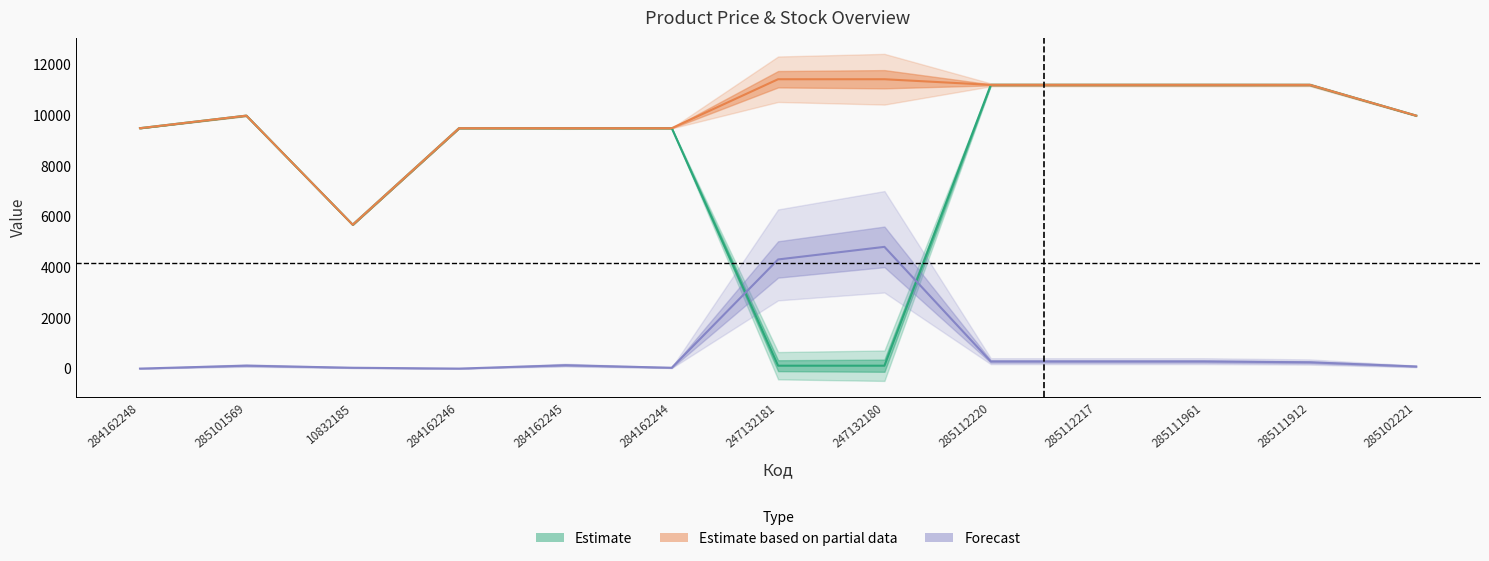

Count the number of categories in the chart.

13